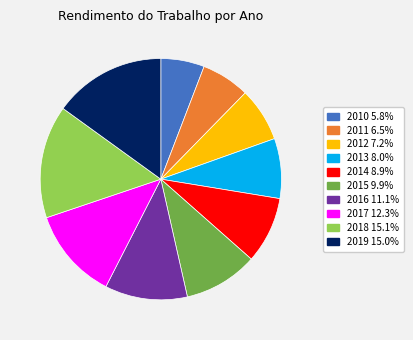

How many slices are in this pie chart?

10